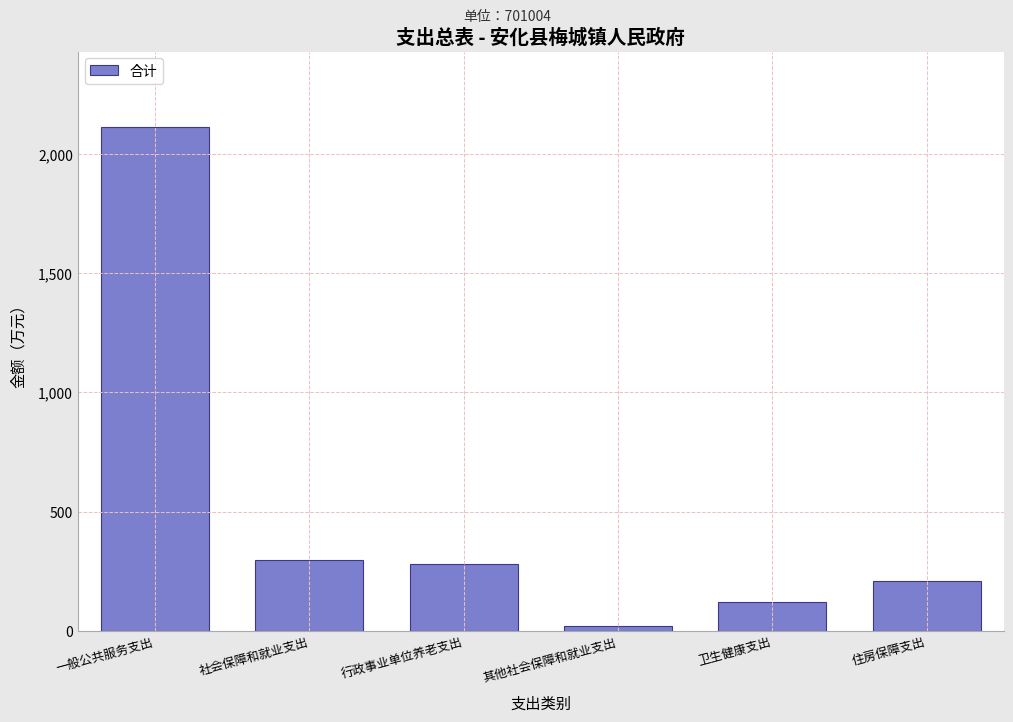

Reading left to right, extract all data points from this chart.

2112.6	298.6	278.8	19.8	121.8	209.1